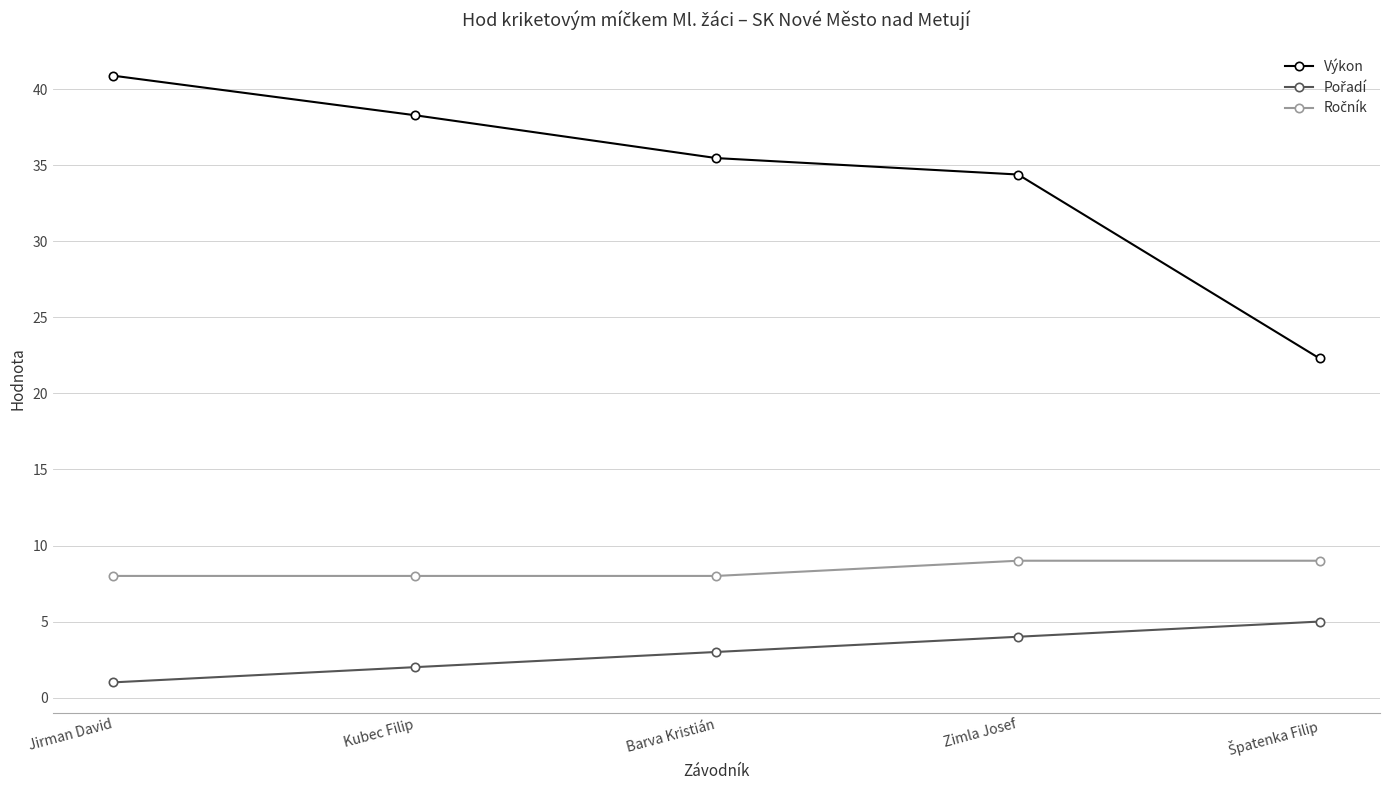

What is the difference between the second highest and minimum values in the Výkon series?

16.0